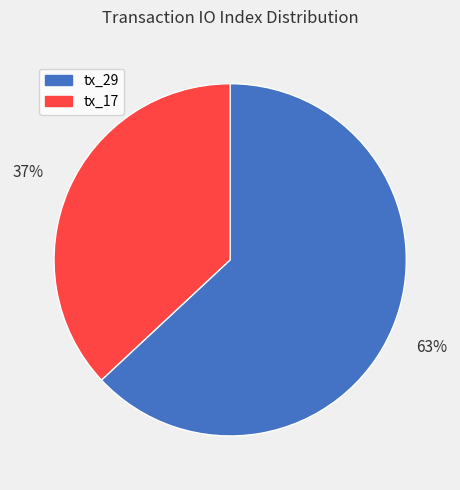

Which slice is the largest?

tx_29